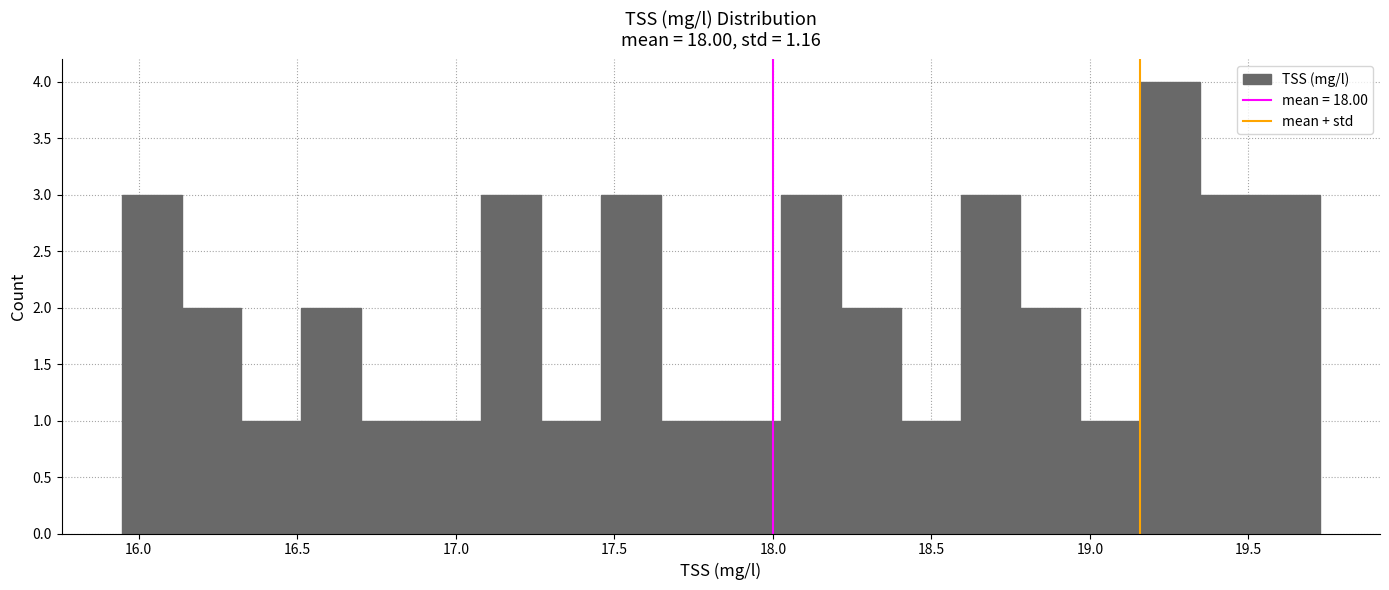

Around what value on the x-axis is the tallest bar? Give the approximate position of its centre, as read against the axis.

19.25